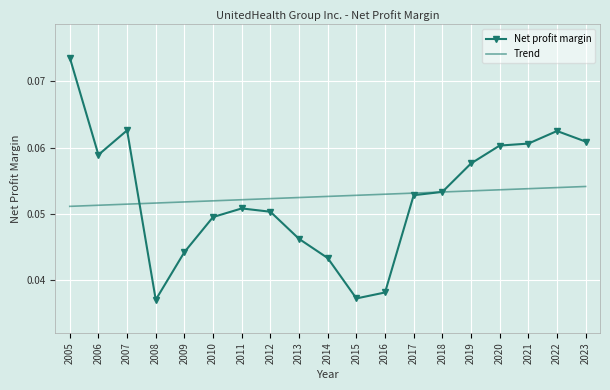

At how many categories does at least one series exceed 0?

19